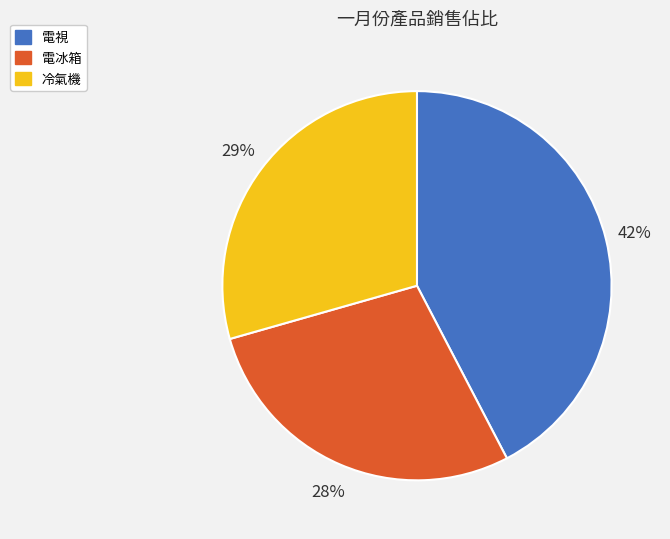

Which category has the biggest portion of the pie?

電視